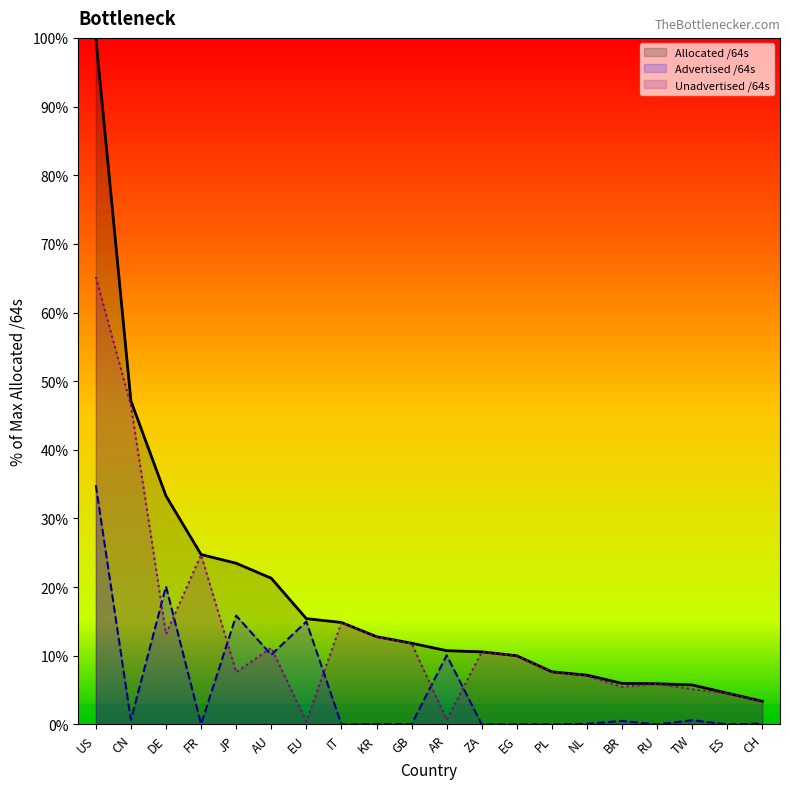

Is it true that Unadvertised /64s equals 11.8 at GB?

True